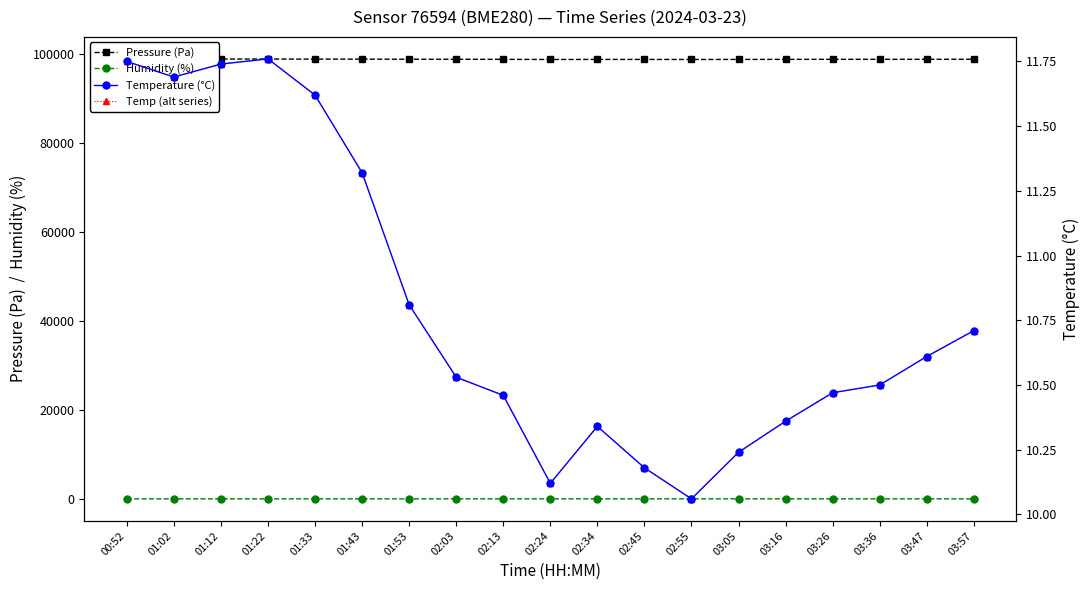

Where is the first local maximum for Humidity (%)?

02:24